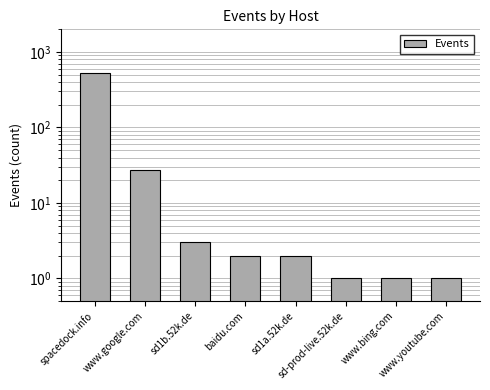

What is the value of the 7th bar from the left?

1